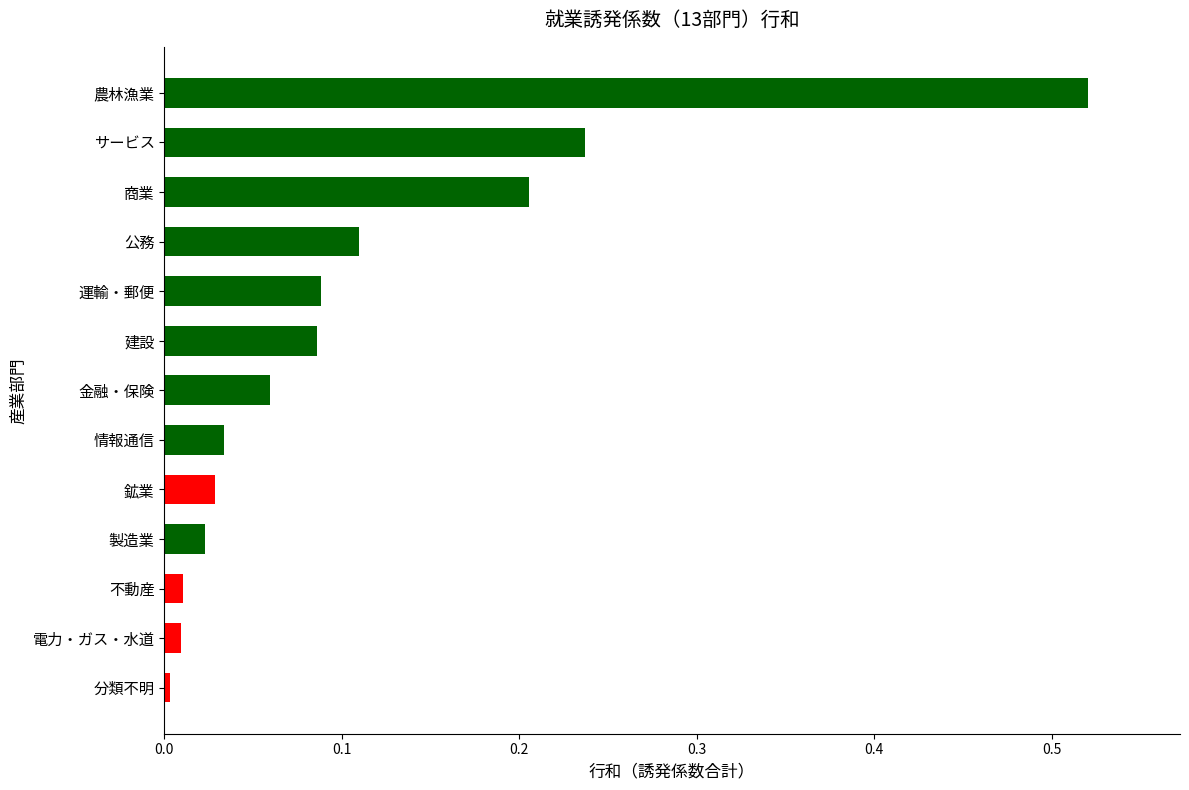

Where is the data nearest to the value 0?

分類不明